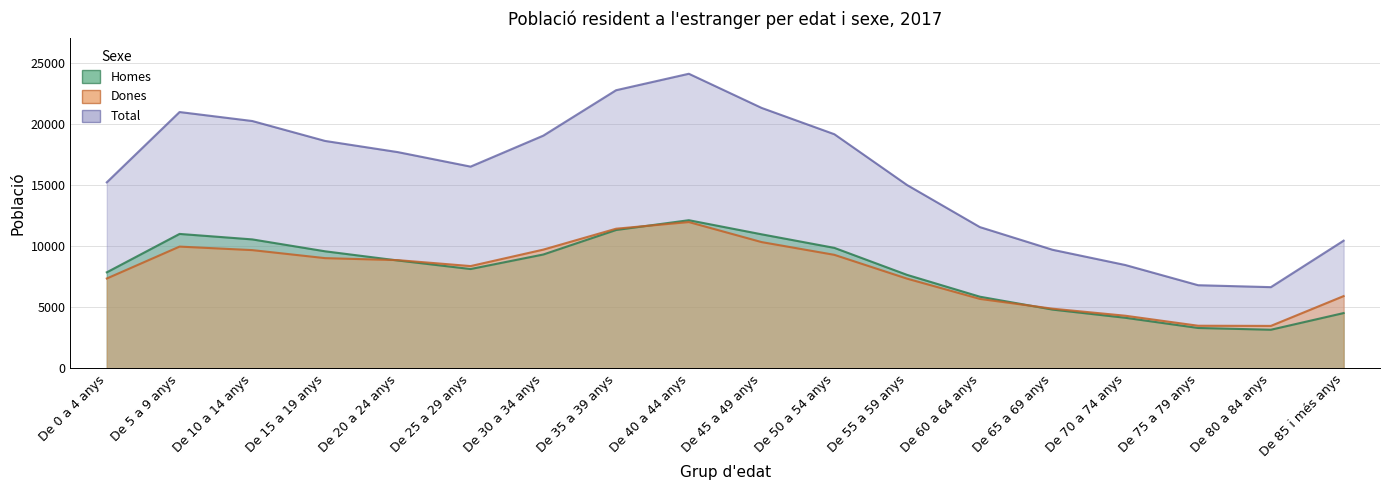

Reading left to right, transcribe all the data shown in this chart.

Homes: 7868	11009	10561	9588	8836	8137	9326	11330	12131	10977	9868	7658	5874	4819	4148	3315	3171	4534
Dones: 7362	9972	9684	9028	8865	8378	9725	11435	11980	10341	9298	7349	5694	4892	4316	3498	3484	5923
Total: 15230	20981	20245	18616	17701	16515	19051	22765	24111	21318	19166	15007	11568	9711	8464	6813	6655	10457